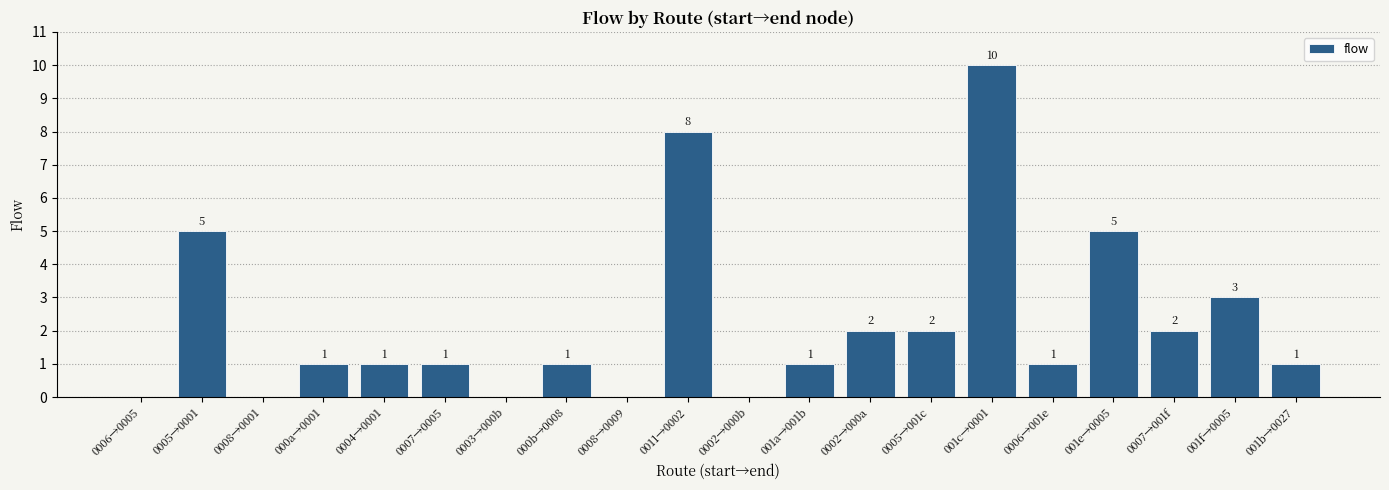

Reading left to right, extract all data points from this chart.

0	5	0	1	1	1	0	1	0	8	0	1	2	2	10	1	5	2	3	1